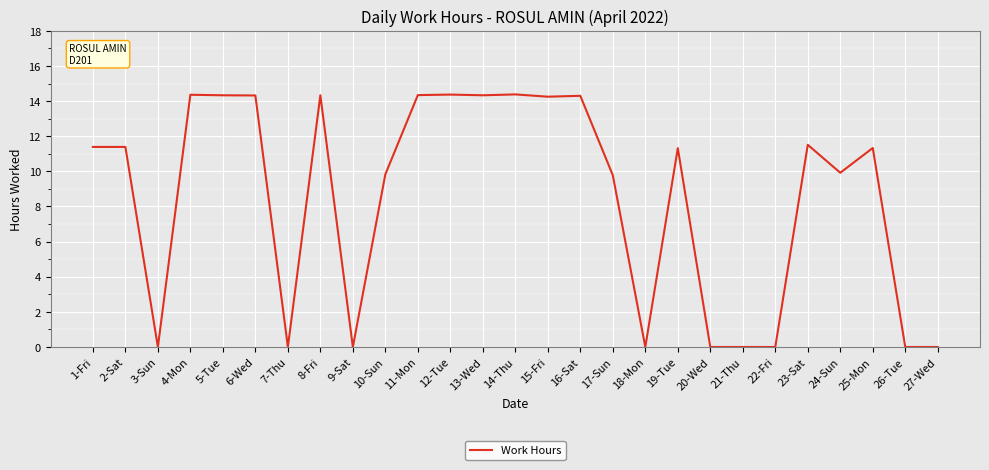

Is it true that the value at 4-Mon is 24.2?

False